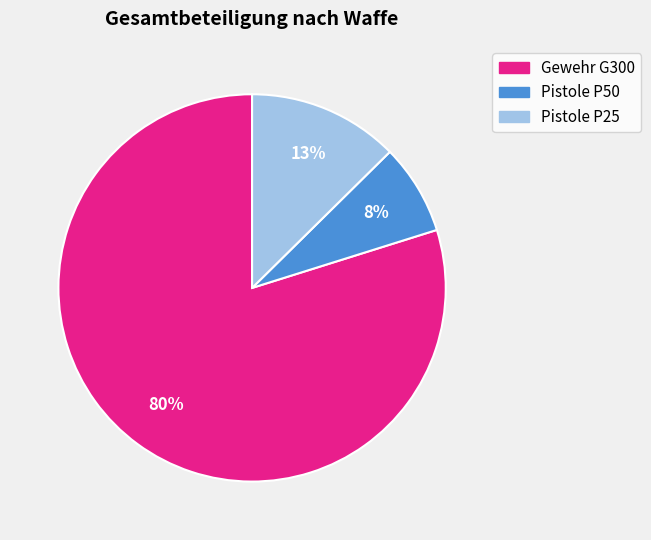

Which has a higher value, Pistole P25 or Pistole P50?

Pistole P25